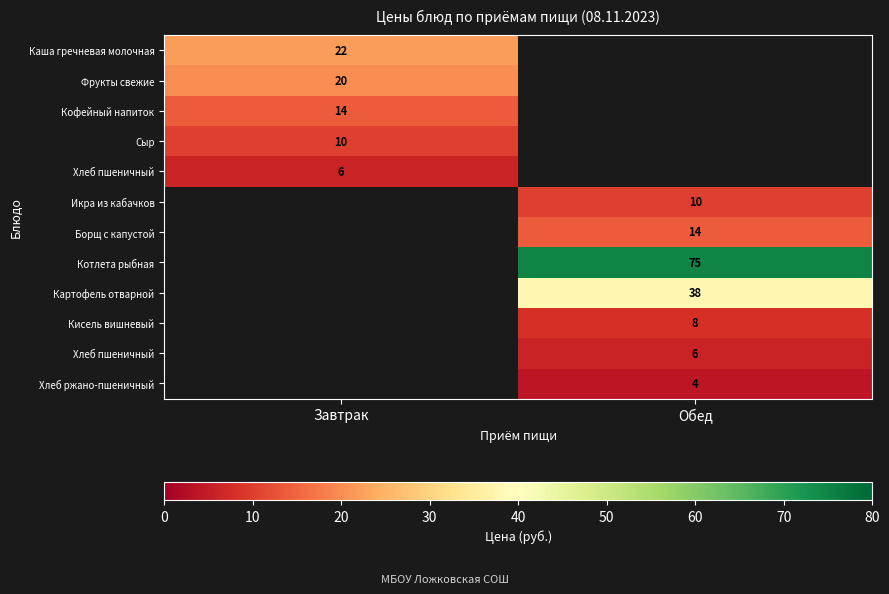

Which has a higher value, Завтрак or Обед?

Обед